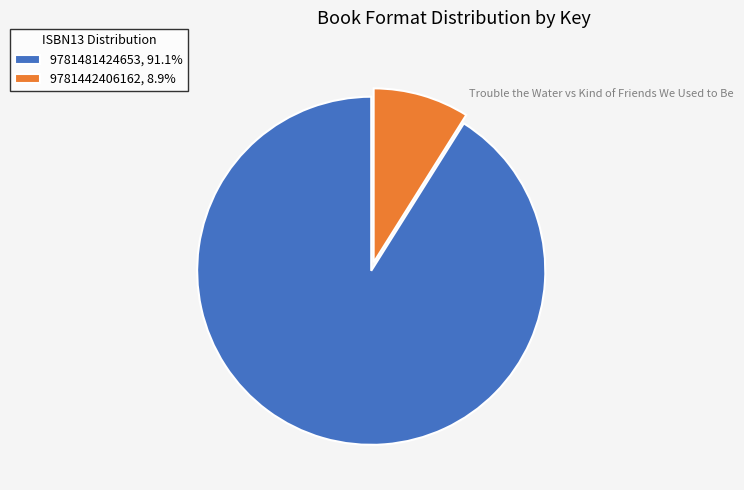

Is the sum of 9781442406162, 8.9% and 9781481424653, 91.1% greater than half?

Yes